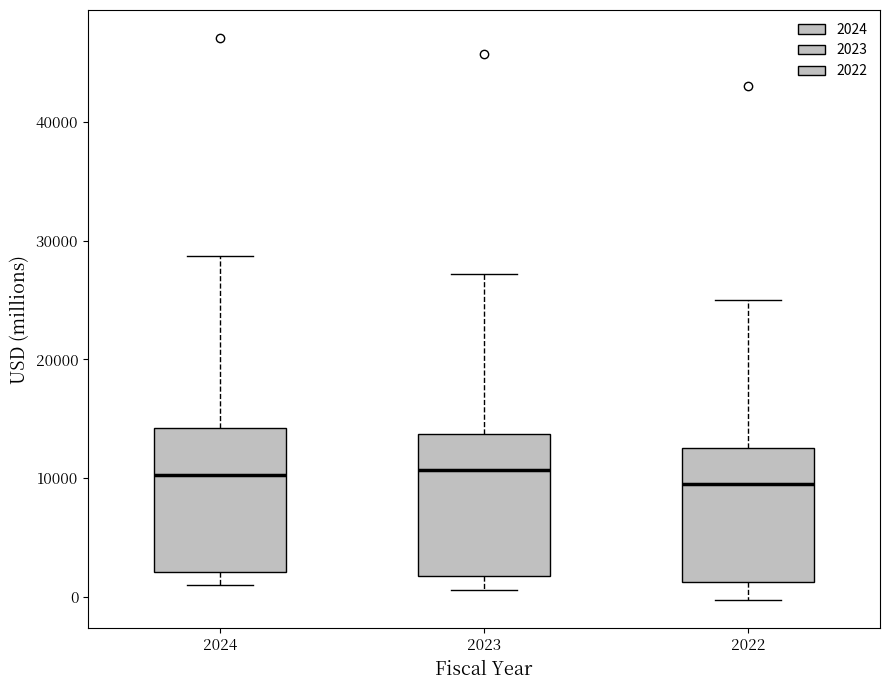

Reading left to right, read every box against the y-axis: the position of its median line, the range the box covers, and the ends of its whiskers. The values are not printed on the chart, so give them approximately, as read against the axis.

2024: median 10000, box 2000 to 14000, whiskers 1000 to 29000
2023: median 11000, box 2000 to 14000, whiskers 1000 to 27000
2022: median 10000, box 1000 to 13000, whiskers 0 to 25000